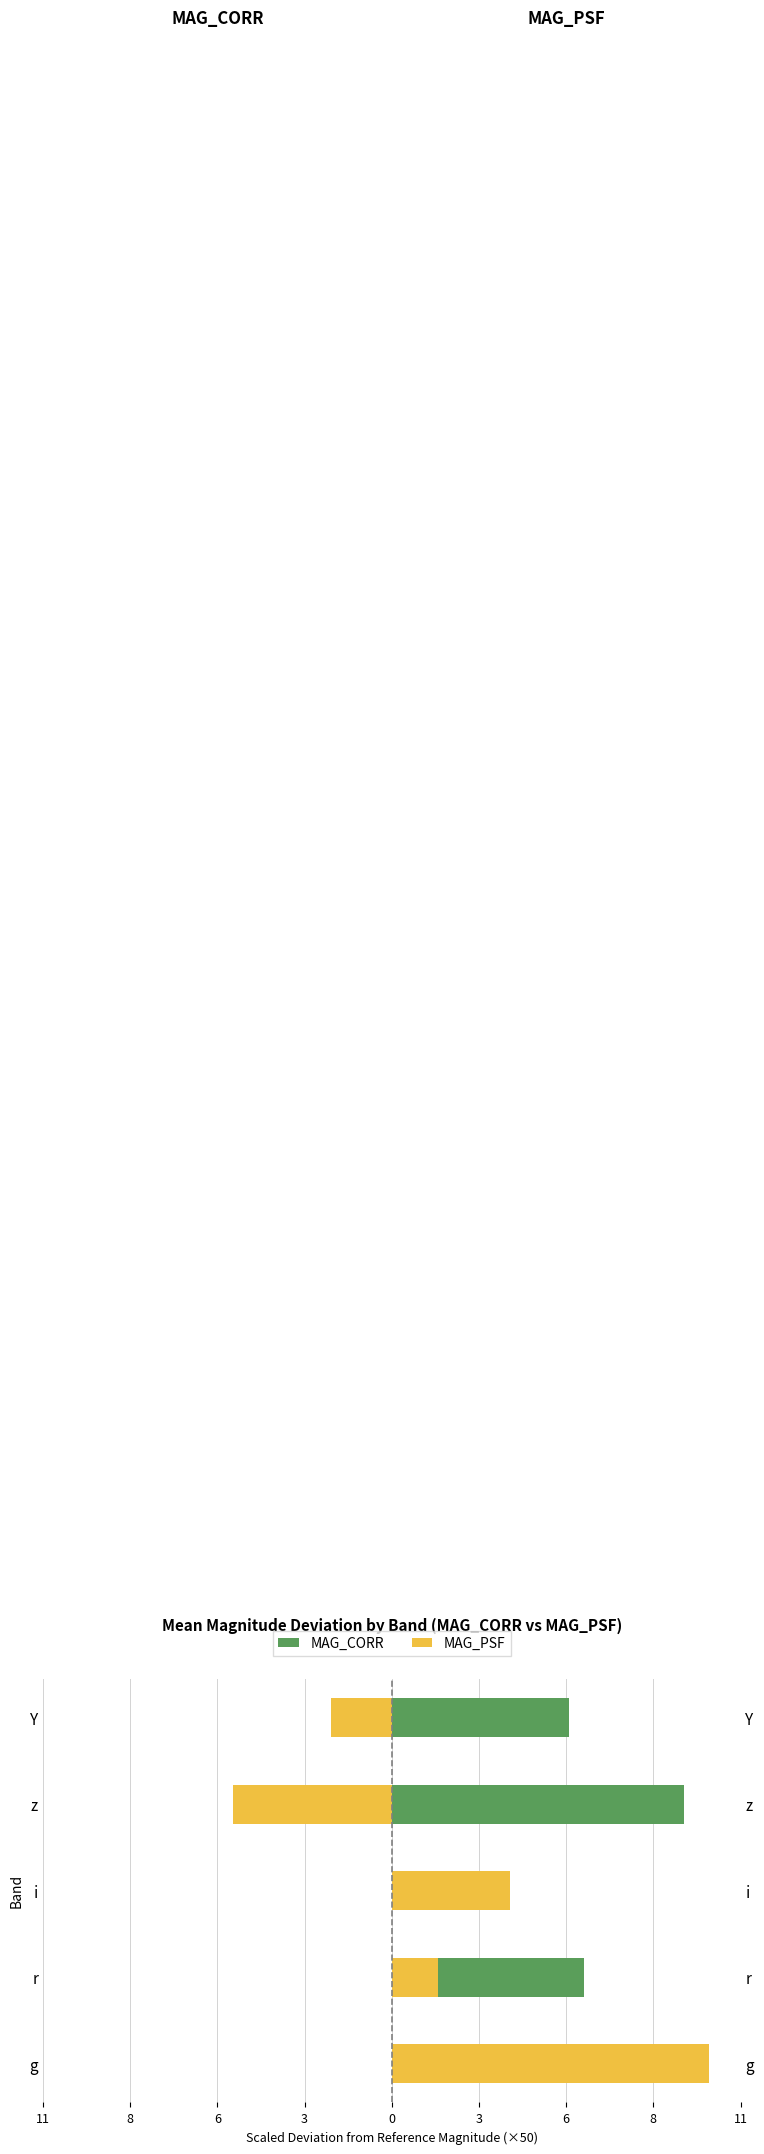

At how many categories does at least one series exceed -3?

5